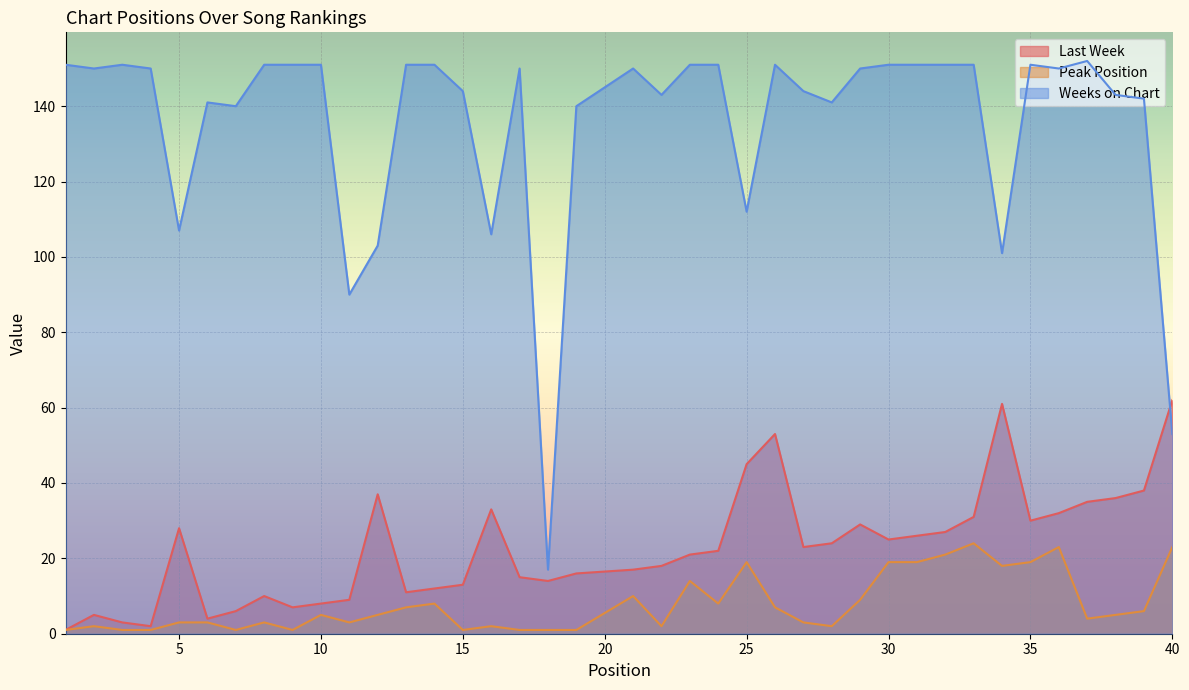

Reading left to right, list all the values displayed in this chart.

Last Week: 1=1	2=5	3=3	4=2	5=28	6=4	7=6	8=10	9=7	10=8	11=9	12=37	13=11	14=12	15=13	16=33	17=15	18=14	19=16	21=17	22=18	23=21	24=22	25=45	26=53	27=23	28=24	29=29	30=25	31=26	32=27	33=31	34=61	35=30	36=32	37=35	38=36	39=38	40=62
Peak Position: 1=1	2=2	3=1	4=1	5=3	6=3	7=1	8=3	9=1	10=5	11=3	12=5	13=7	14=8	15=1	16=2	17=1	18=1	19=1	21=10	22=2	23=14	24=8	25=19	26=7	27=3	28=2	29=9	30=19	31=19	32=21	33=24	34=18	35=19	36=23	37=4	38=5	39=6	40=23
Weeks on Chart: 1=151	2=150	3=151	4=150	5=107	6=141	7=140	8=151	9=151	10=151	11=90	12=103	13=151	14=151	15=144	16=106	17=150	18=17	19=140	21=150	22=143	23=151	24=151	25=112	26=151	27=144	28=141	29=150	30=151	31=151	32=151	33=151	34=101	35=151	36=150	37=152	38=143	39=142	40=53